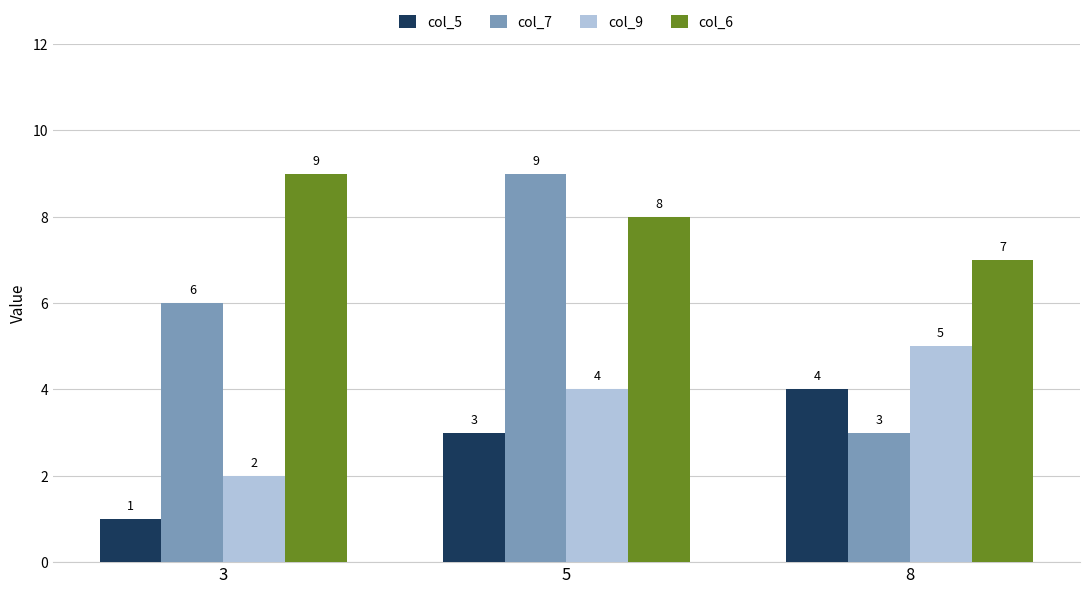

Where is col_6 nearest to the value 8?

5